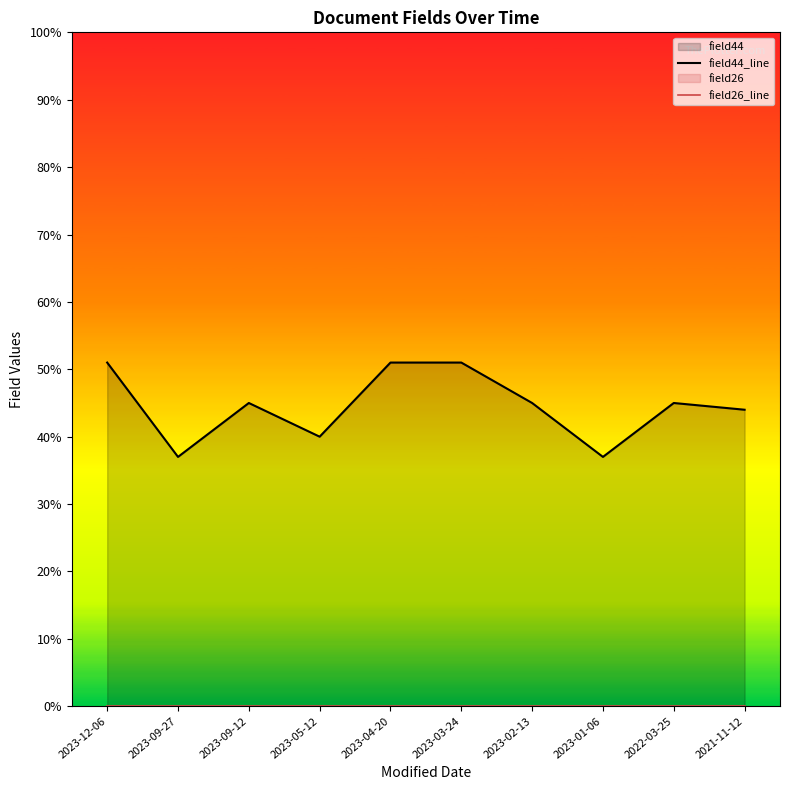

True or false: field26_line has a value of 0 at 2022-03-25.

True